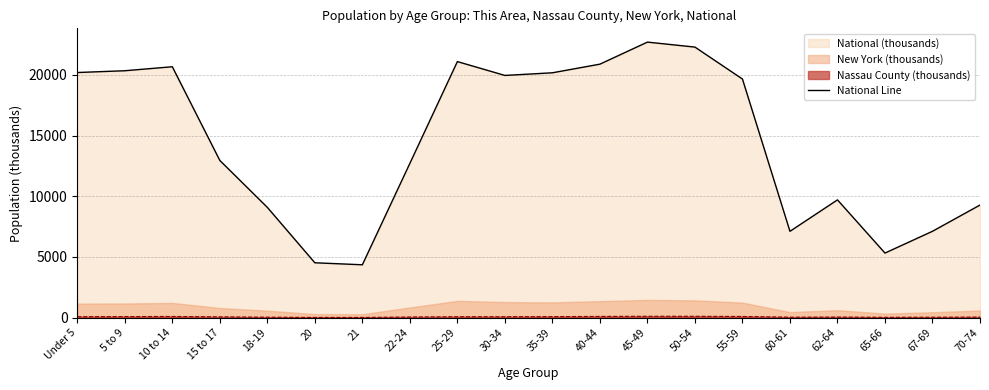

How many data points are above 19664?

10